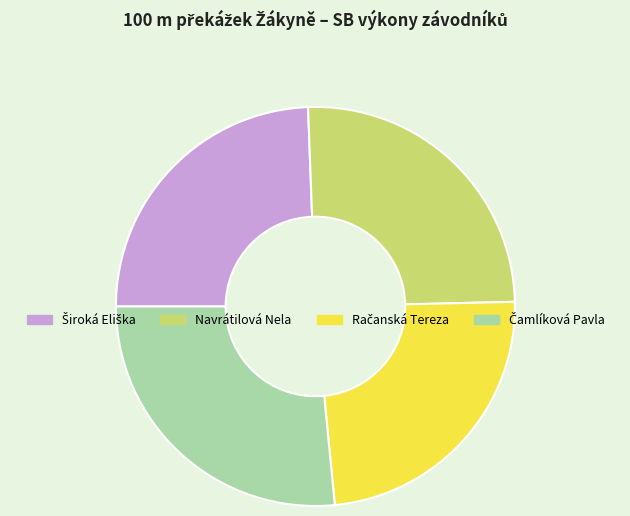

Is there any slice that represents more than half of the pie?

No